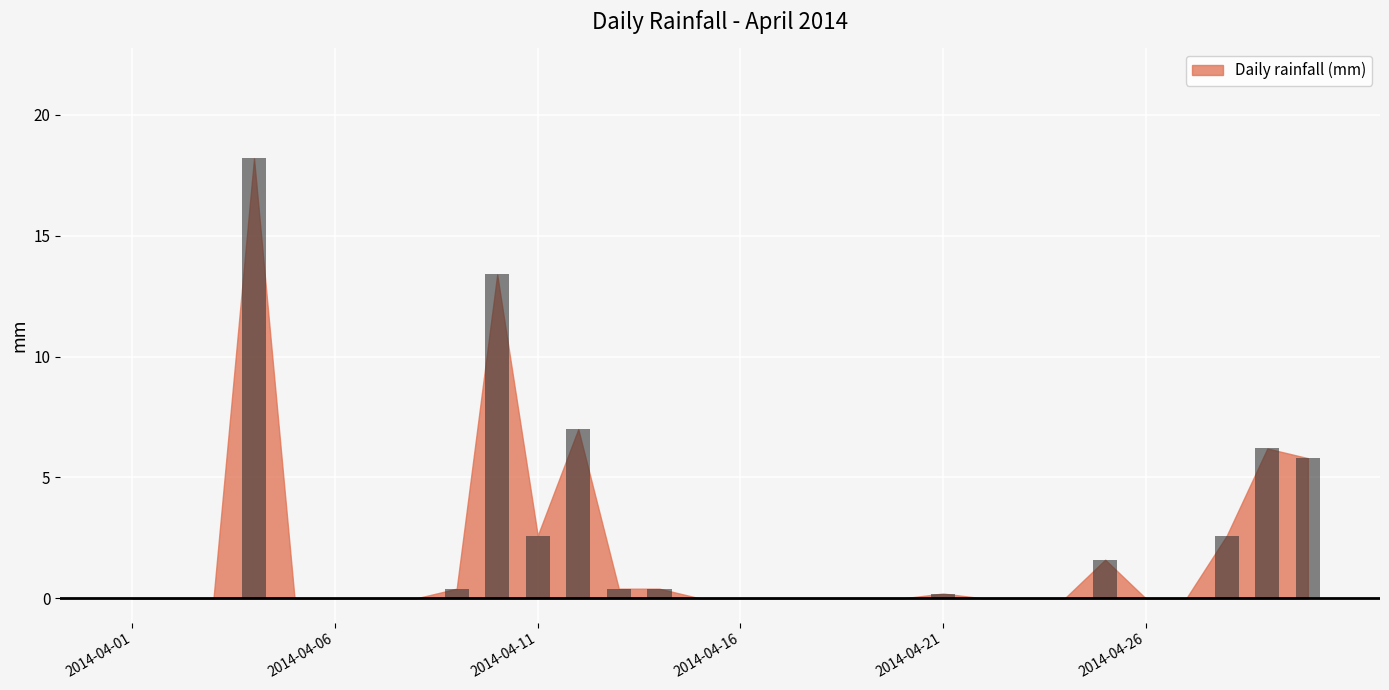

What is the maximum value shown in the chart?

18.2